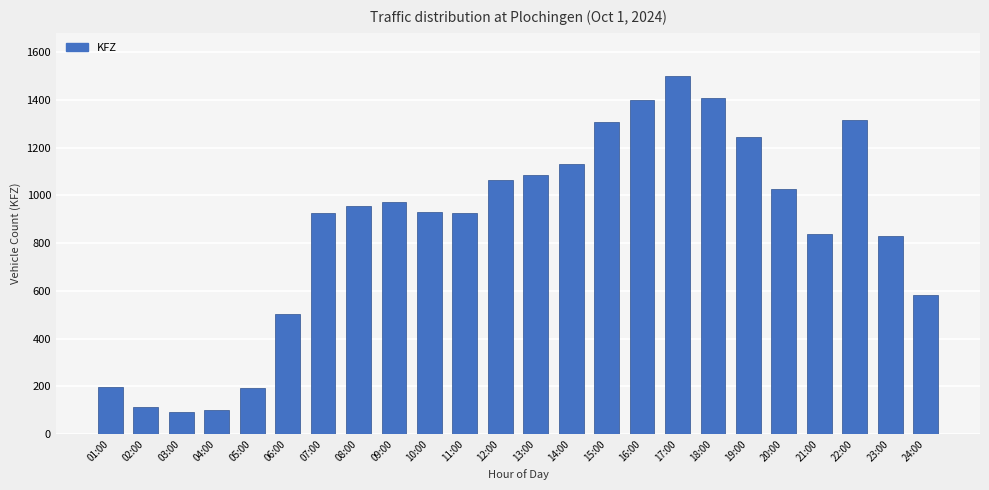

Count the number of categories in the chart.

24